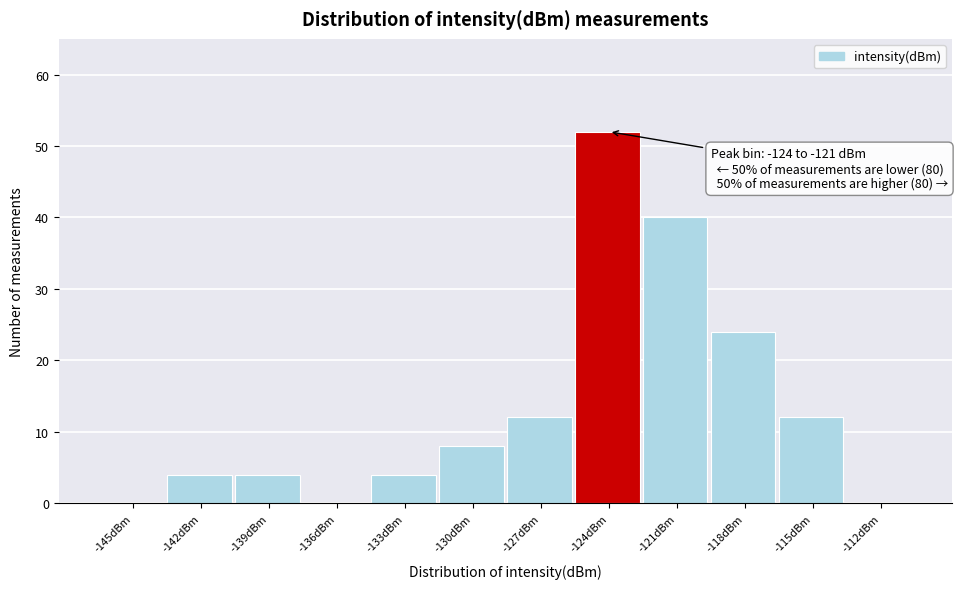

Reading right to left, transcribe all the data shown in this chart.

-112dBm=0	-115dBm=12	-118dBm=24	-121dBm=40	-124dBm=52	-127dBm=12	-130dBm=8	-133dBm=4	-136dBm=0	-139dBm=4	-142dBm=4	-145dBm=0